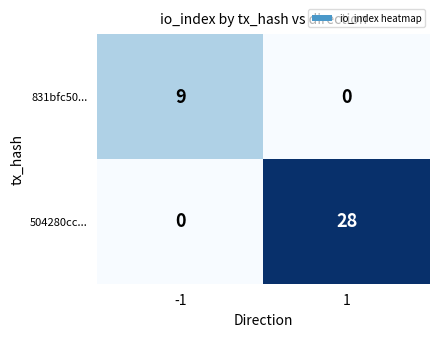

True or false: 831bfc50... has a value of 5 at 1.

False